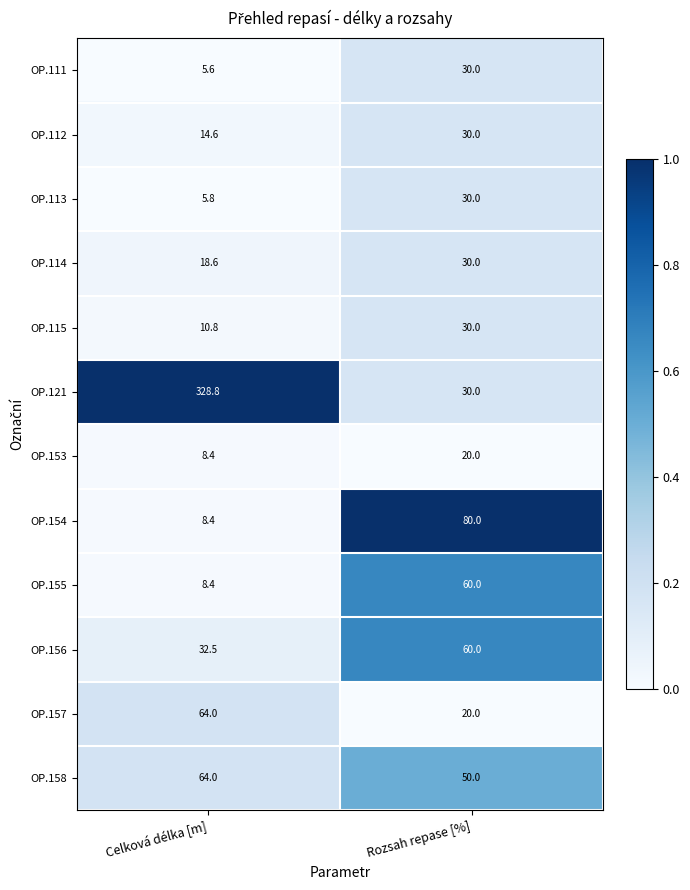

How many series are shown in this chart?

12